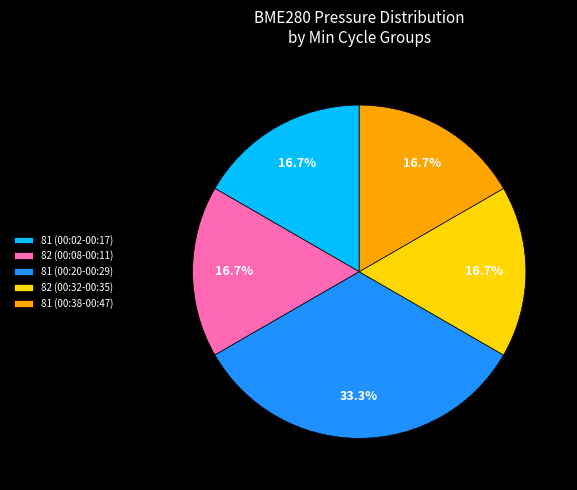

What is the ratio of the value at 81 (00:20-00:29) to the value at 81 (00:02-00:17)?

2.0